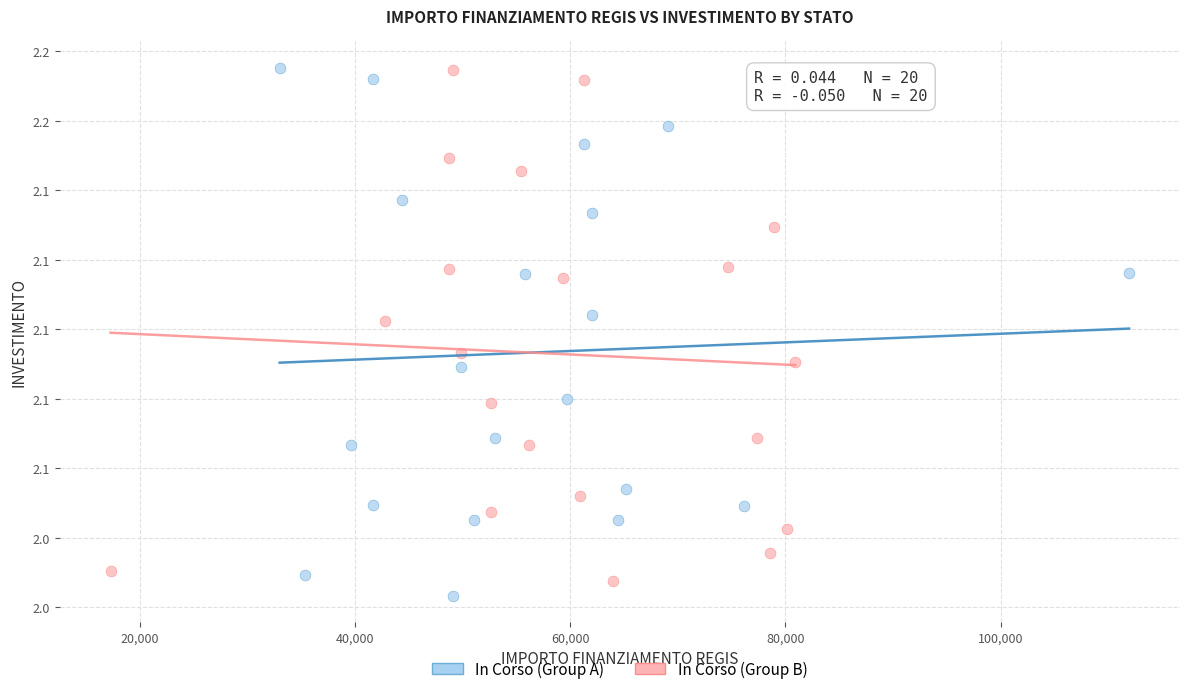

What are all the series names shown in the legend?

In Corso (Group A), In Corso (Group B)